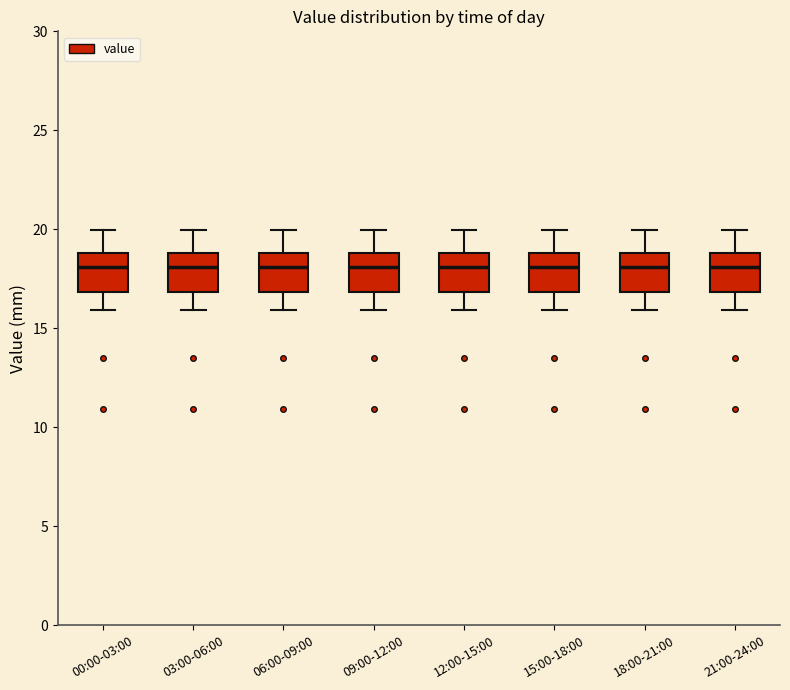

Where does the median line of the box for 00:00-03:00 sit on the y-axis? The values are not printed on the chart, so give them approximately, as read against the axis.

18